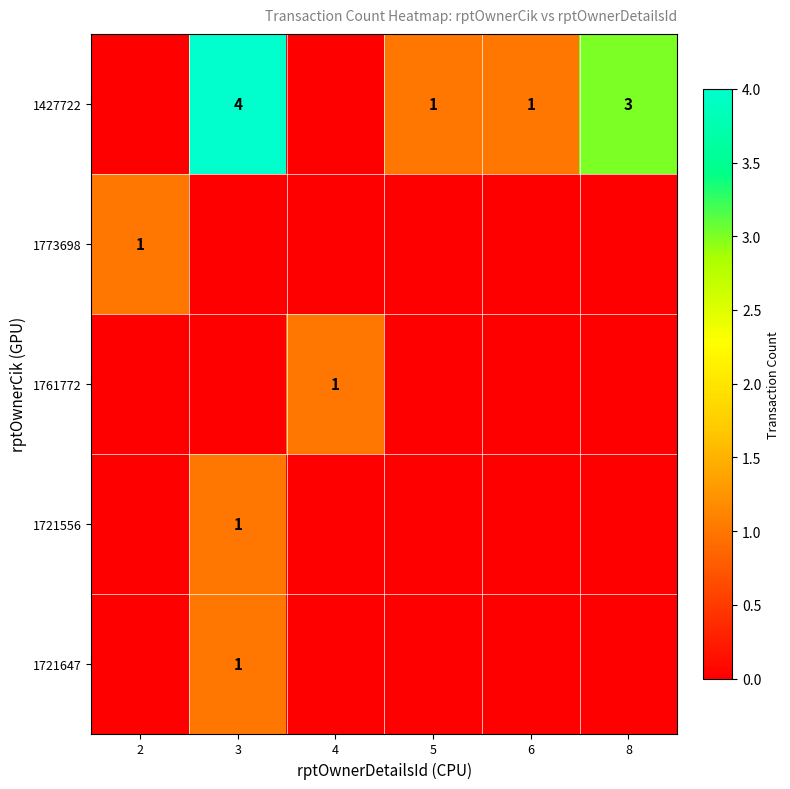

Is it true that 1773698 equals 1 at 2?

True